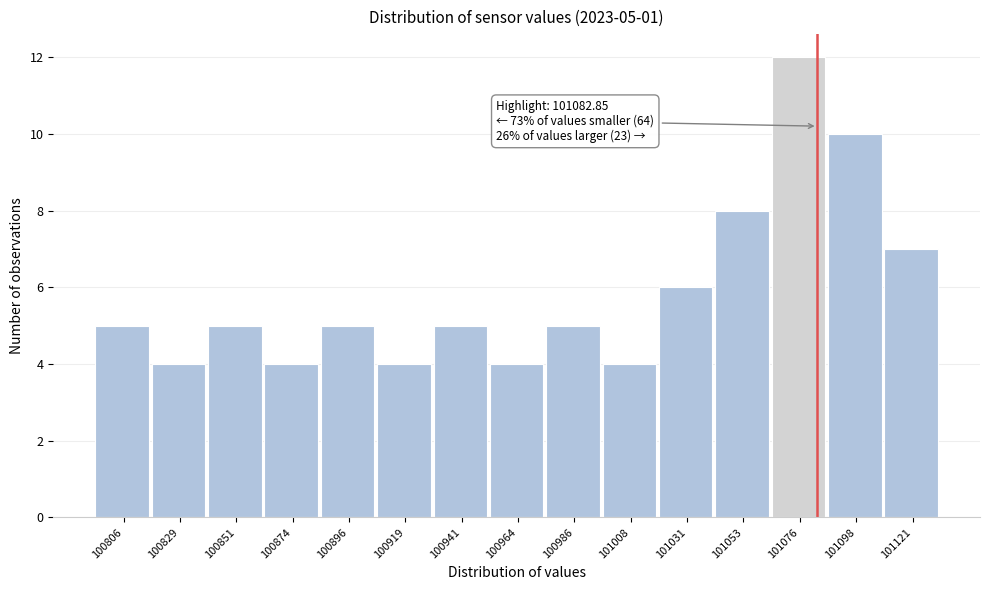

Over which range of the x-axis is the bar tallest?

101065 to 101085